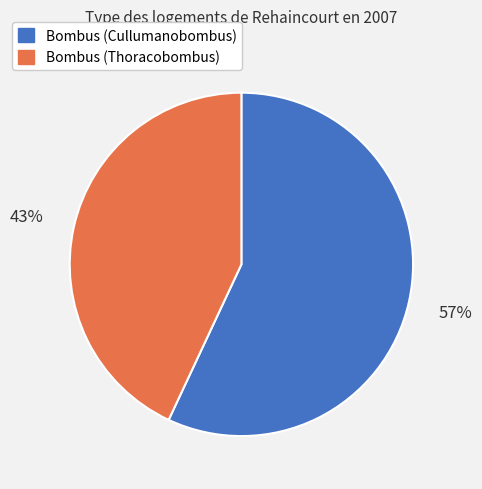

To the nearest percent, what is the average slice percentage?

50%